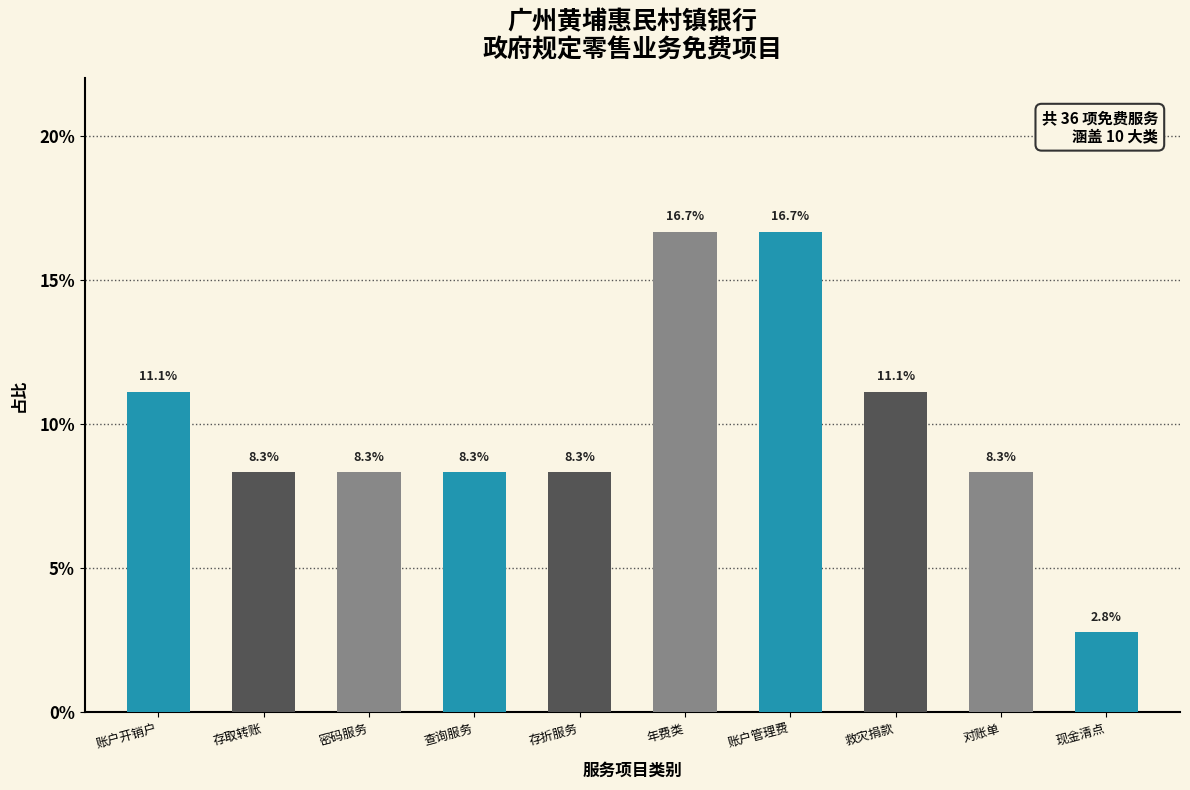

Reading left to right, what are all the values shown in this chart?

账户开销户=11.1	存取转账=8.3	密码服务=8.3	查询服务=8.3	存折服务=8.3	年费类=16.7	账户管理费=16.7	救灾捐款=11.1	对账单=8.3	现金清点=2.8